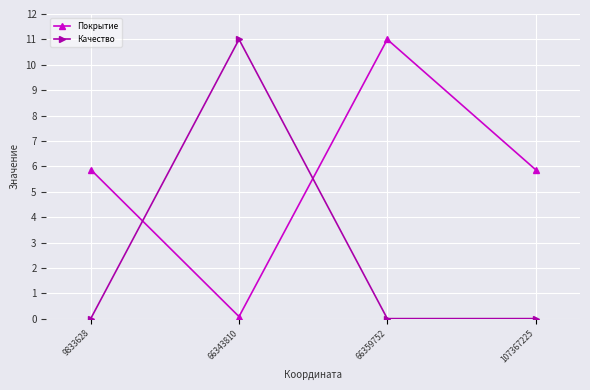

What is the maximum value for Качество?

11.0